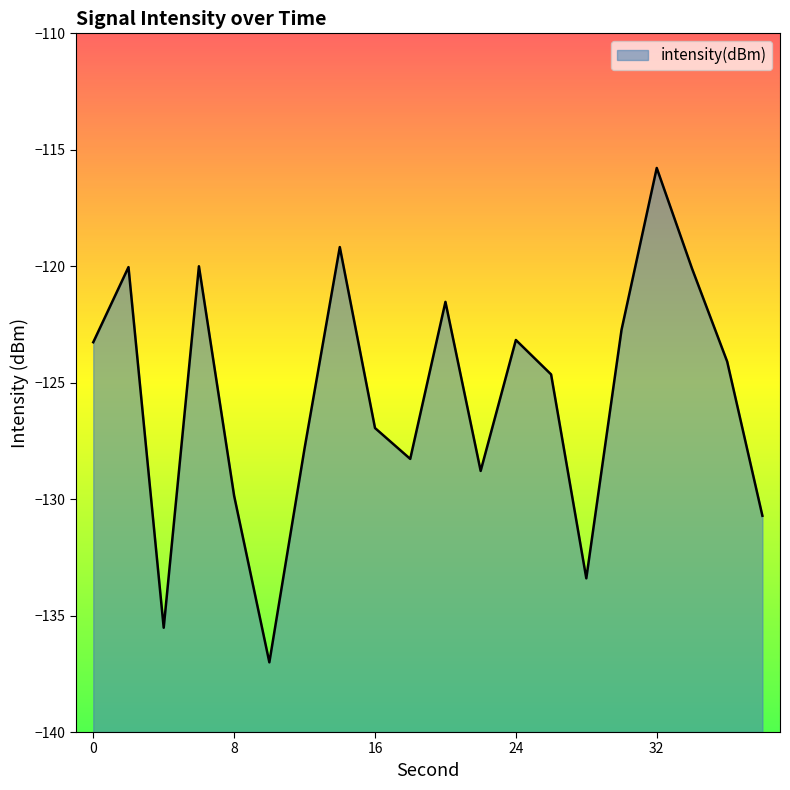

The chart shows a value of -135.5 at 4. True or false?

True